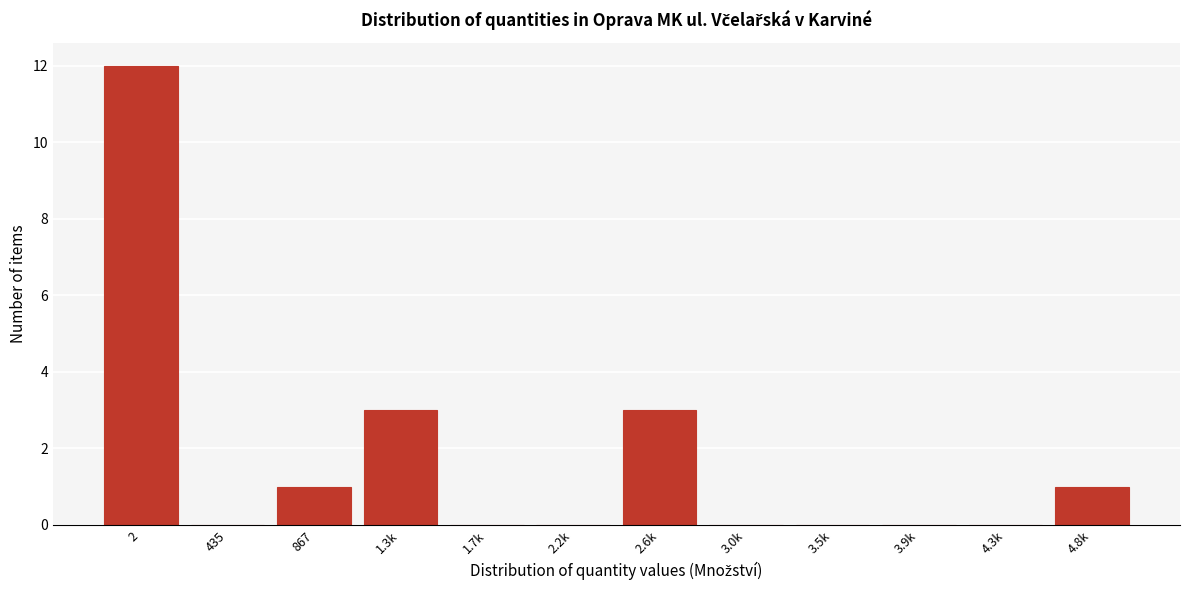

Reading left to right, extract all data points from this chart.

2=12	435=0	867=1	1.3k=3	1.7k=0	2.2k=0	2.6k=3	3.0k=0	3.5k=0	3.9k=0	4.3k=0	4.8k=1